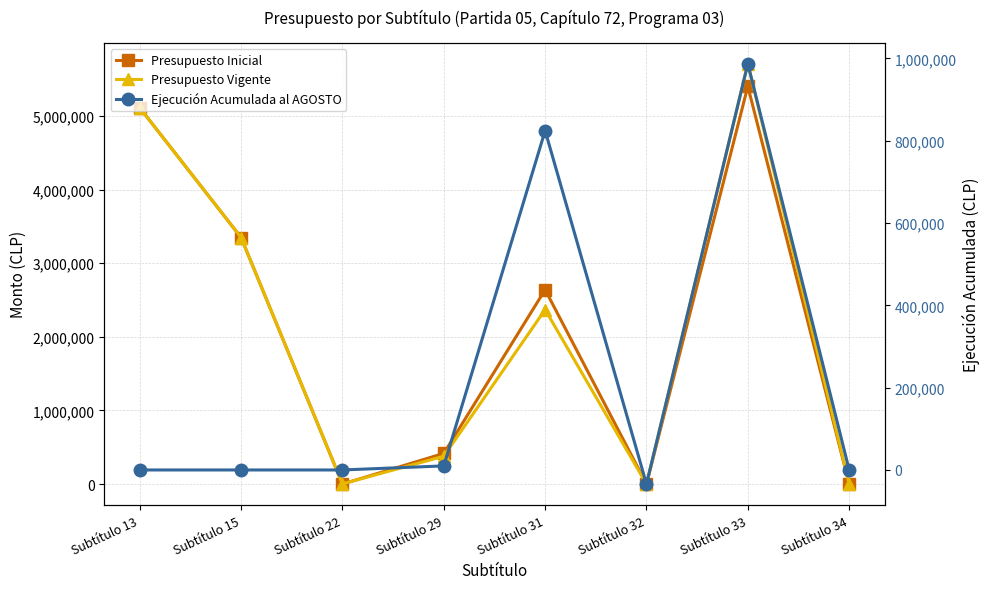

At which category is the sum across all series the highest?

Subtítulo 33